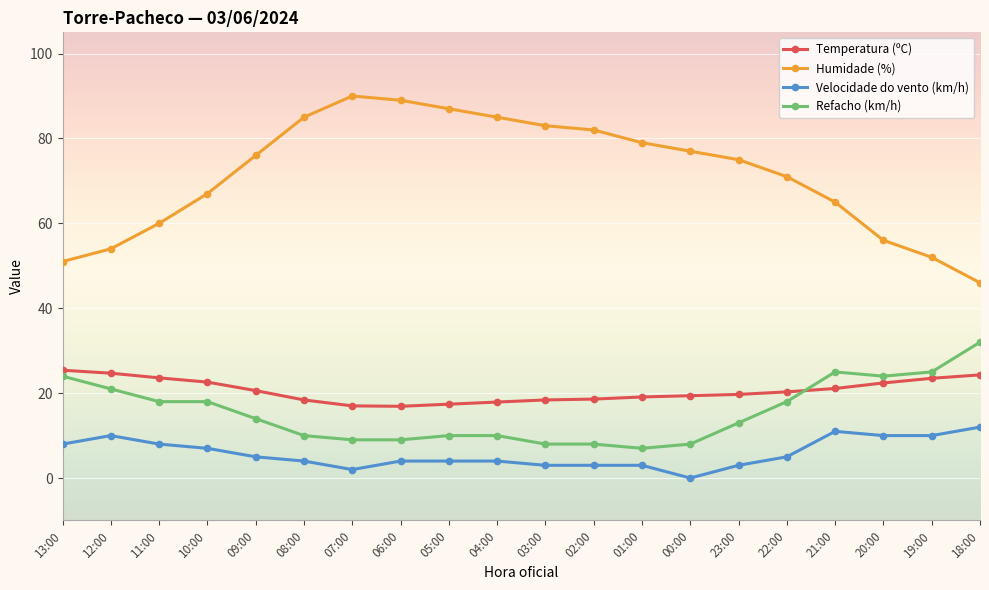

How many values in the Refacho (km/h) series are below 14?

10